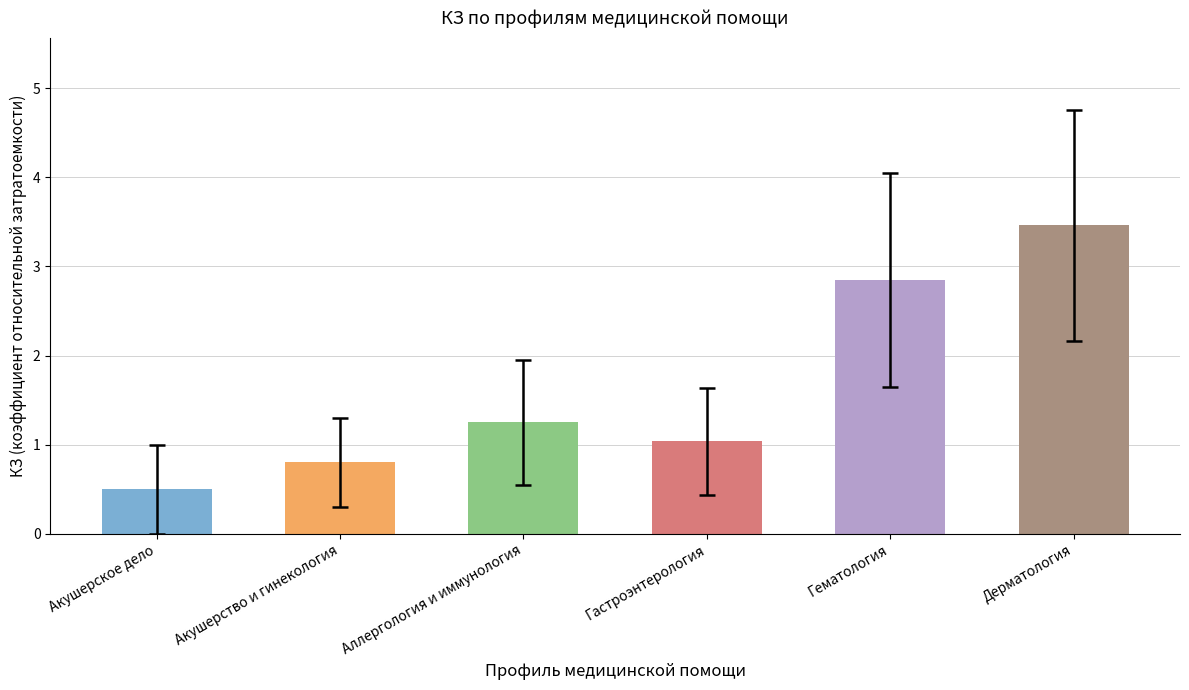

Between Акушерское дело and Акушерство и гинекология, which is larger?

Акушерство и гинекология